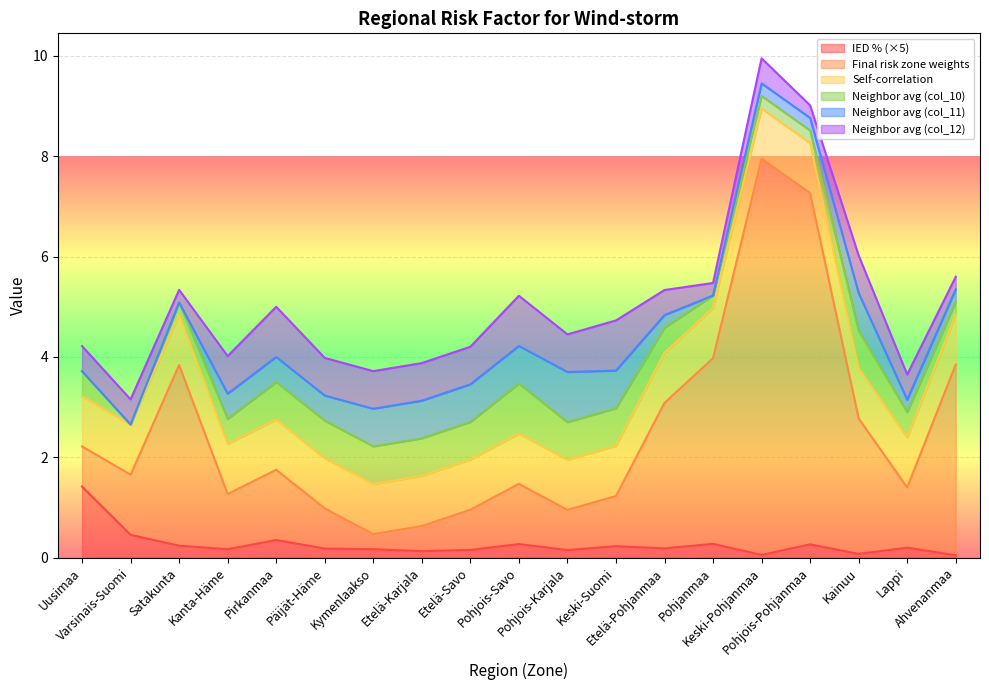

How many data points in Final risk zone weights are above 1?

12